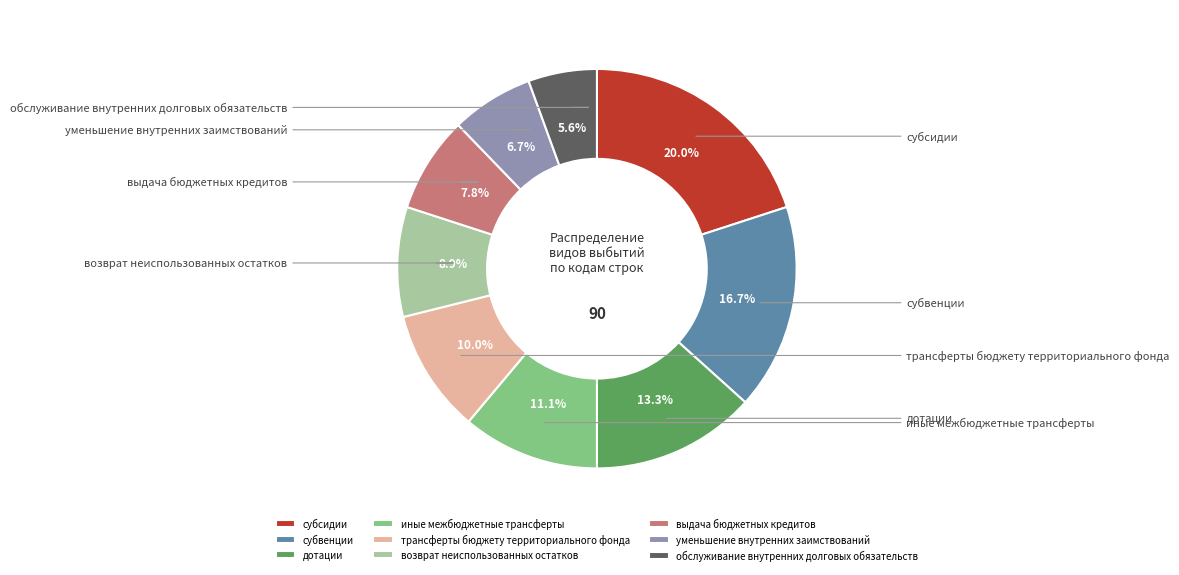

The субсидии slice represents 25% of the pie. True or false?

False